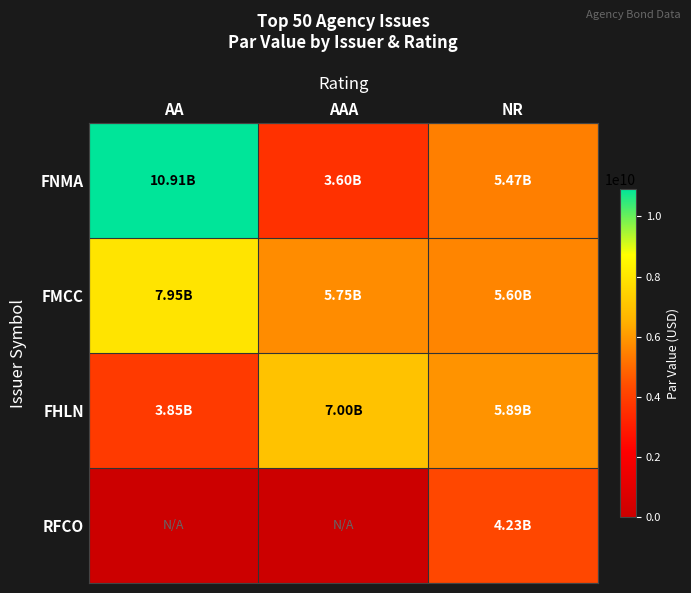

Between AA and NR, which is larger?

AA